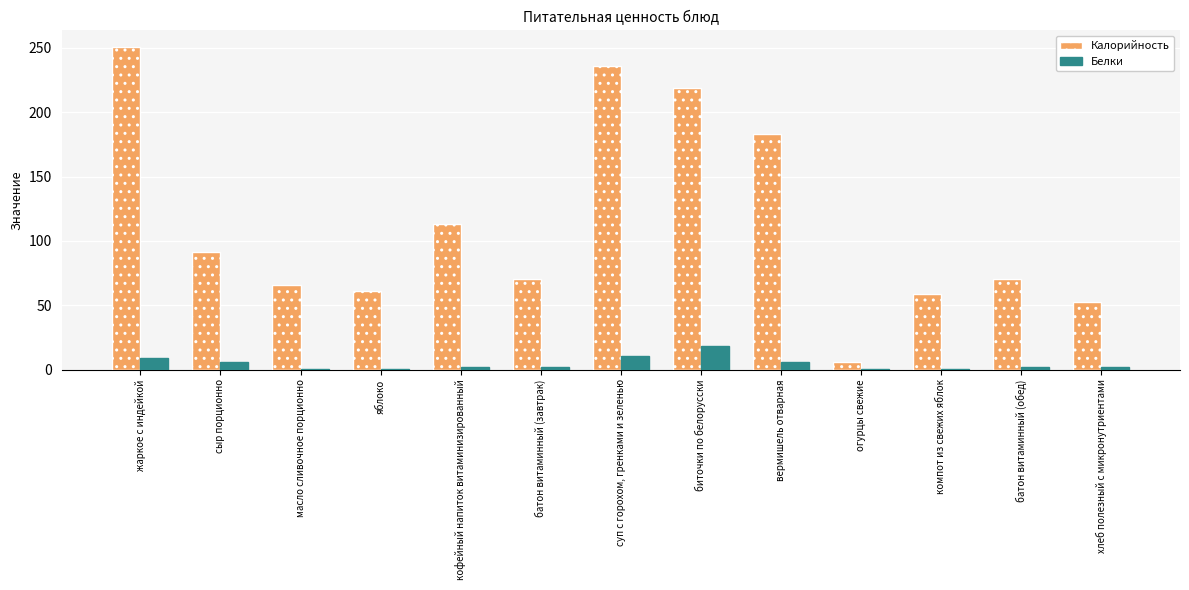

How many groups of bars are there?

13